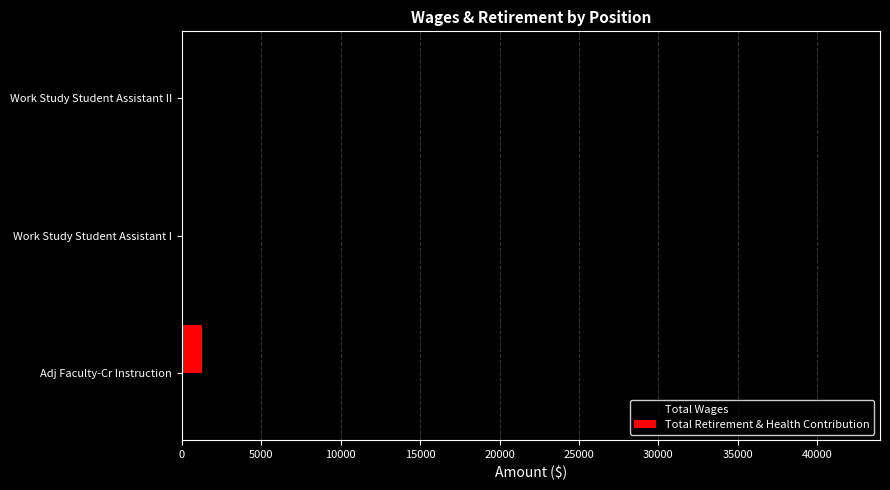

Which series has the largest total across all categories?

Total Wages